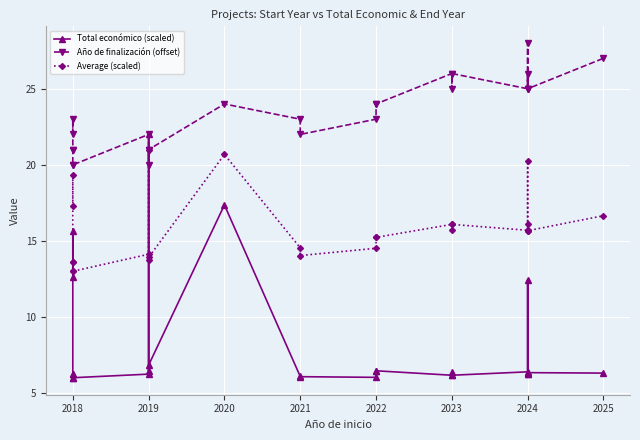

What is the value of the Total económico (scaled) point at the 14th from the left?

6.0